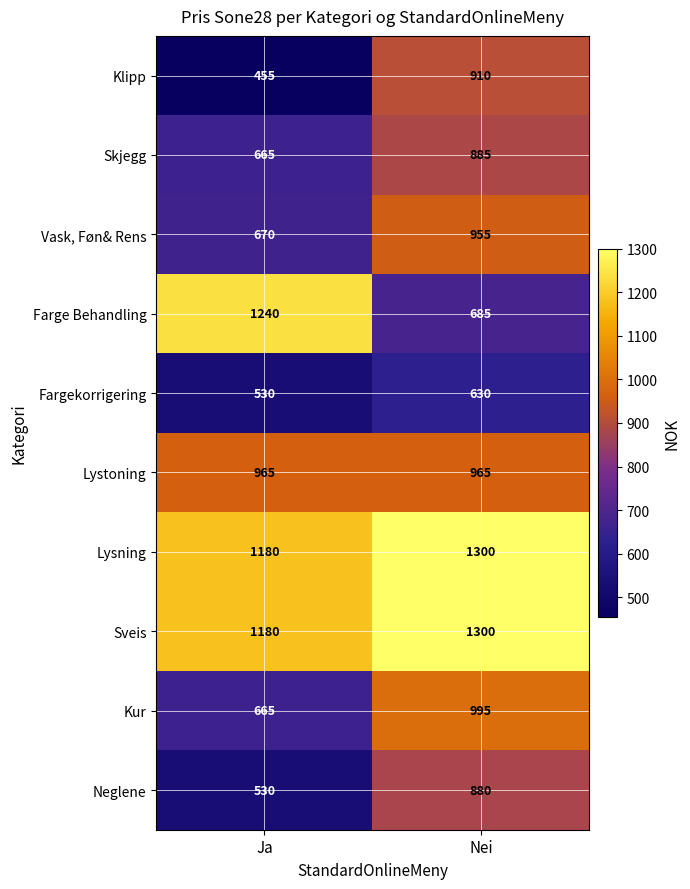

At which category is the sum across all series the highest?

Nei